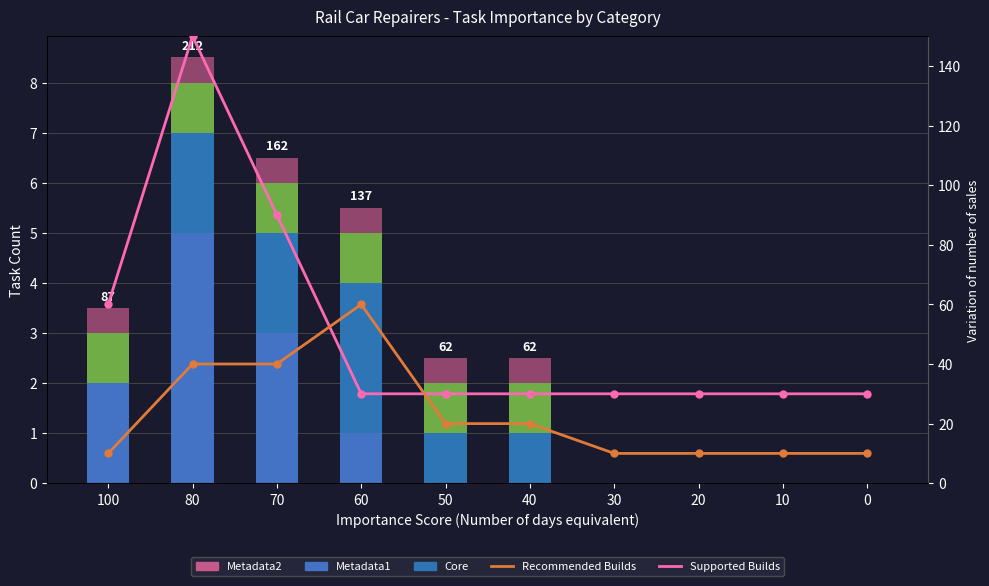

At 80, list the series in order from smallest to largest.

Metadata2, Metadata1, Supplemental, Core, Recommended Builds, Supported Builds